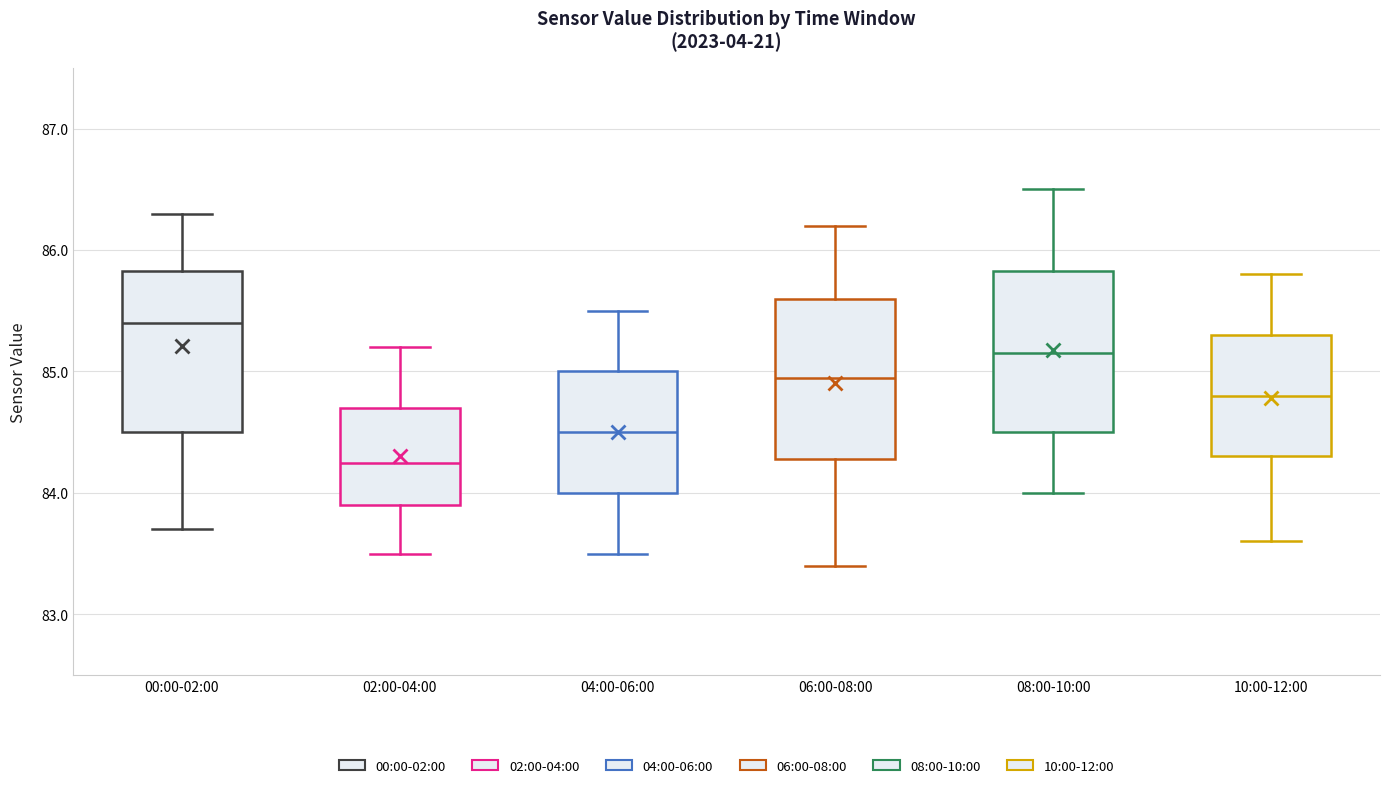

Which box's median line is the highest?

00:00-02:00